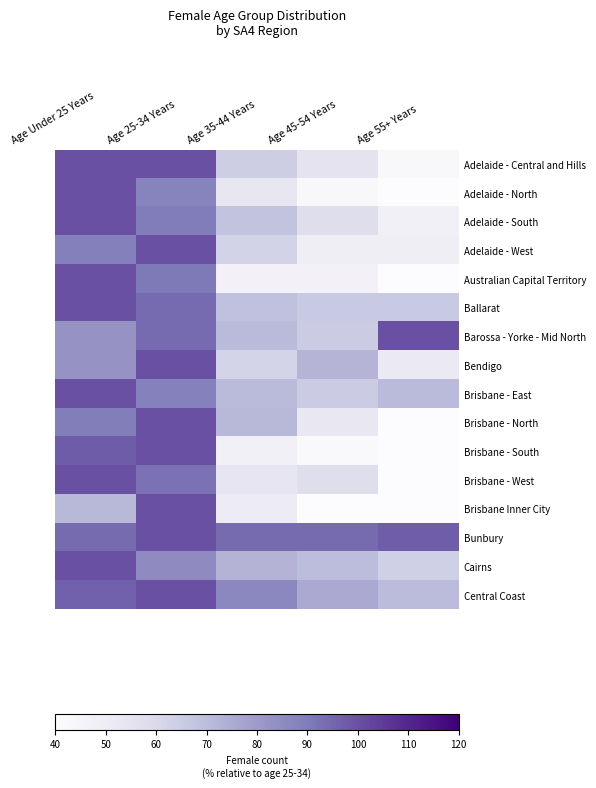

Which series changed the most between Age 45-54 Years and Age 55+ Years?

Barossa - Yorke - Mid North